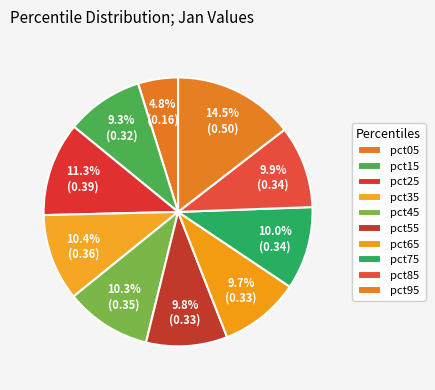

What percentage do pct45 and pct85 together represent?

20.2%